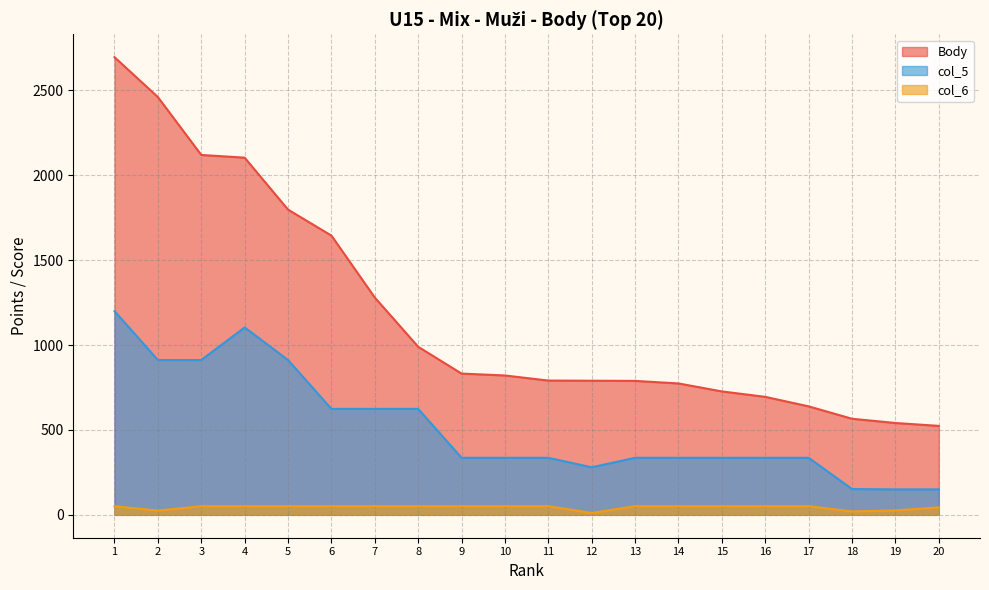

How many series are shown in this chart?

3